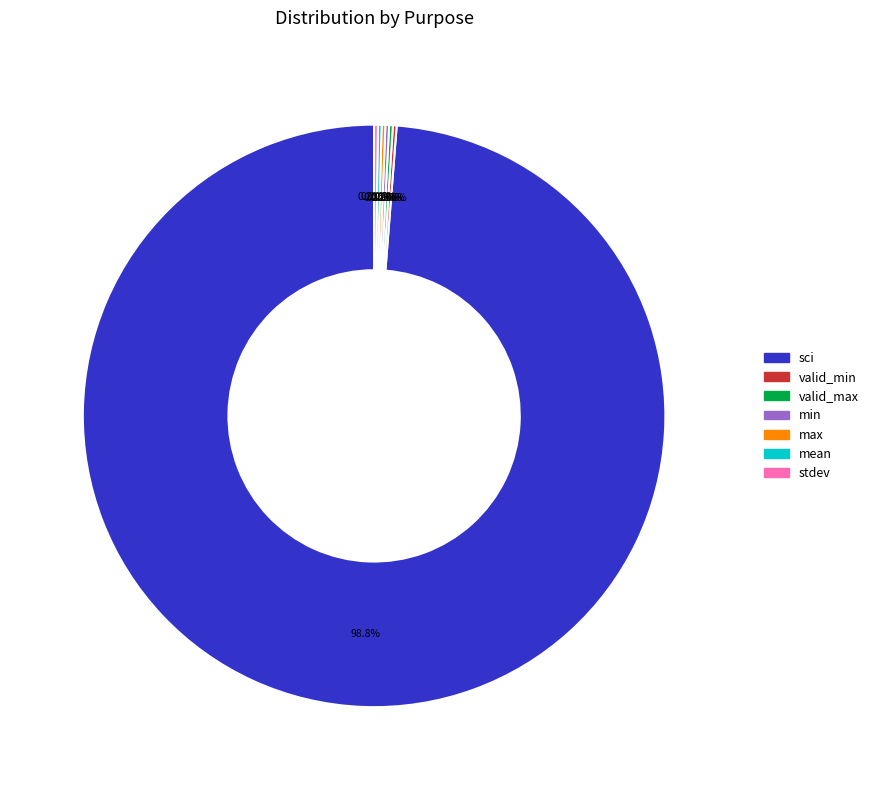

What is the largest slice in the pie chart?

sci